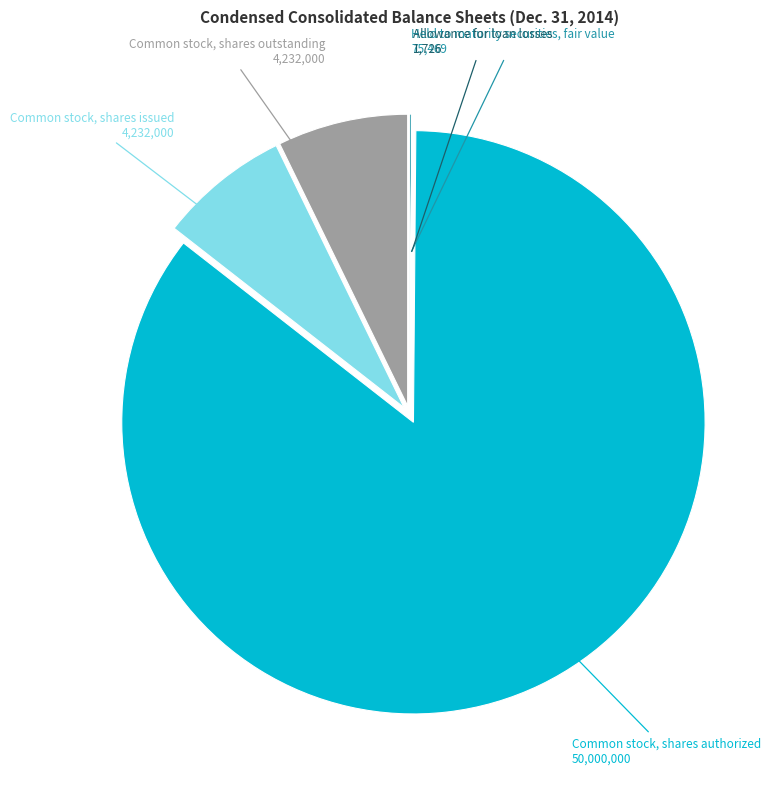

Which has a higher value, Common stock, shares issued or Common stock, shares authorized?

Common stock, shares authorized